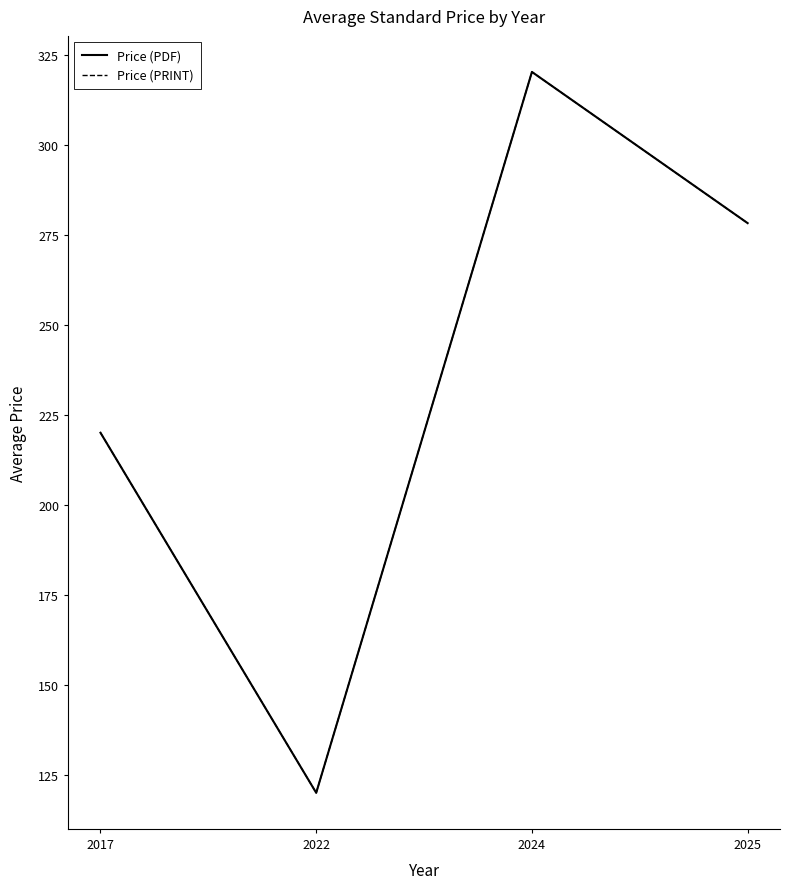

The value of Price (PRINT) at 2025 is 278.2. True or false?

True